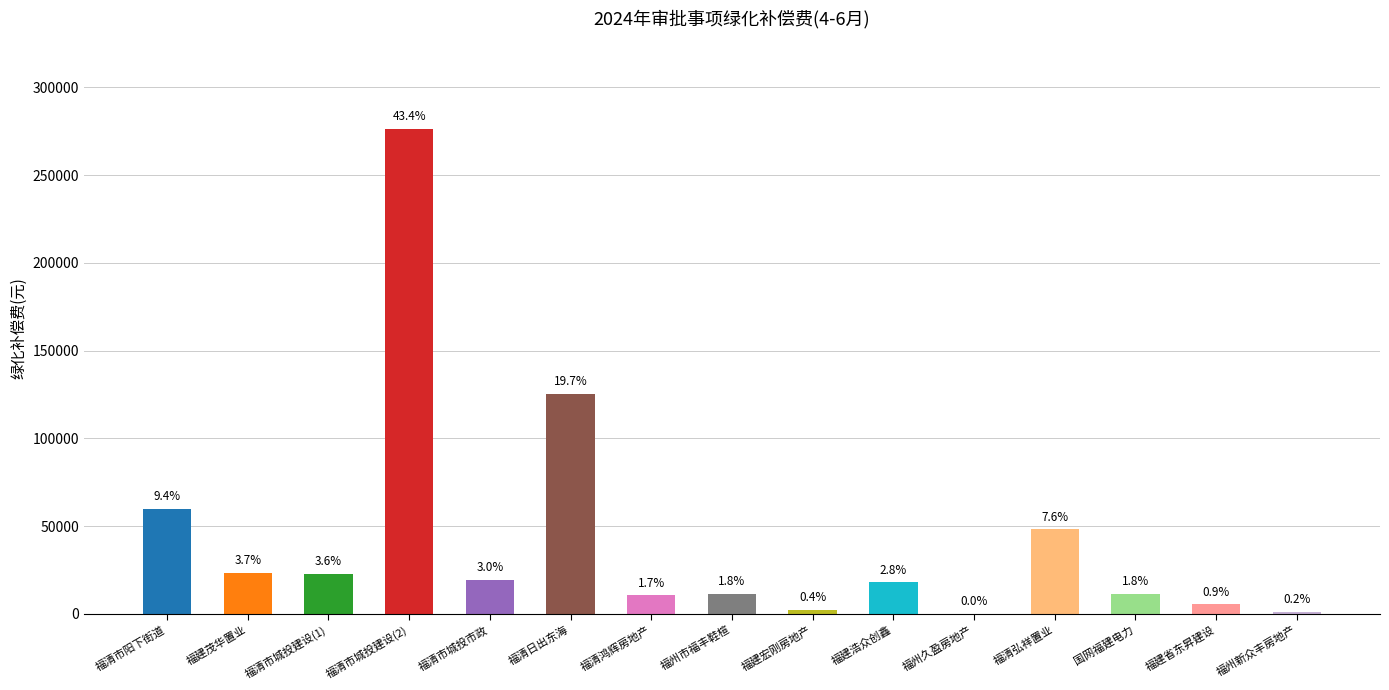

Reading right to left, what are all the values shown in this chart?

福州新众丰房地产=1290.0	福建省东昇建设=5557.0	国网福建电力=11610.0	福清弘祥置业=48130.0	福州久盈房地产=239.0	福建浩众创鑫=17955.0	福建宏刚房地产=2435.5	福州市福丰鞋楦=11610.0	福清鸿辉房地产=10600.6	福清日出东海=125527.5	福清市城投市政=19350.0	福清市城投建设(2)=276345.8	福清市城投建设(1)=23013.6	福建茂华置业=23445.0	福清市阳下街道=59775.0